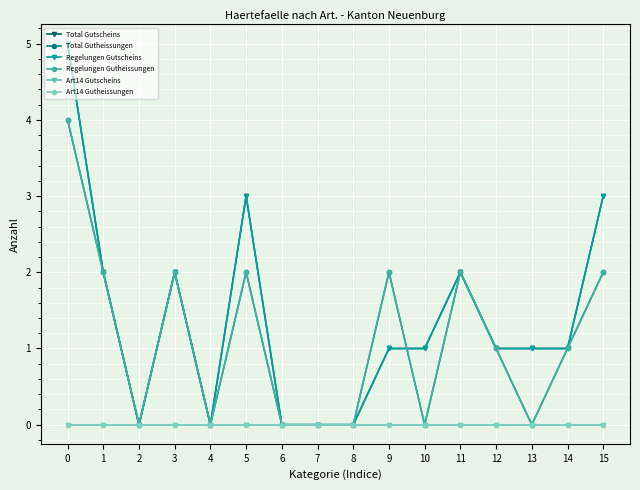

How many categories are shown in the chart?

16